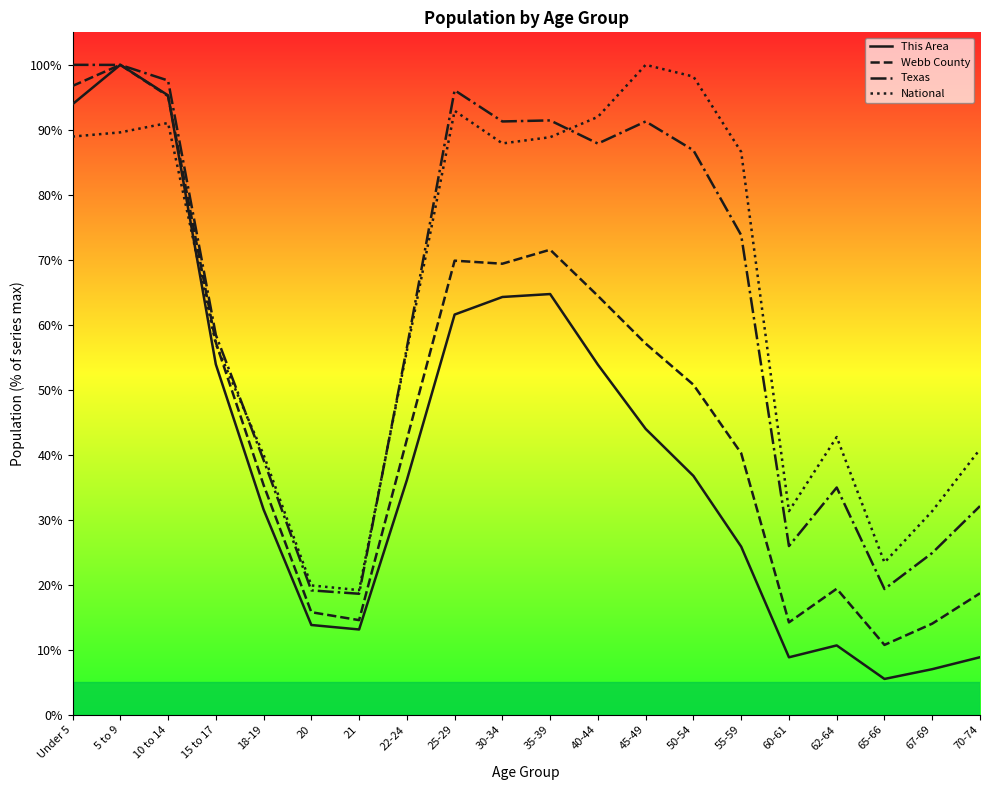

Where does the National series first go above 86?

Under 5